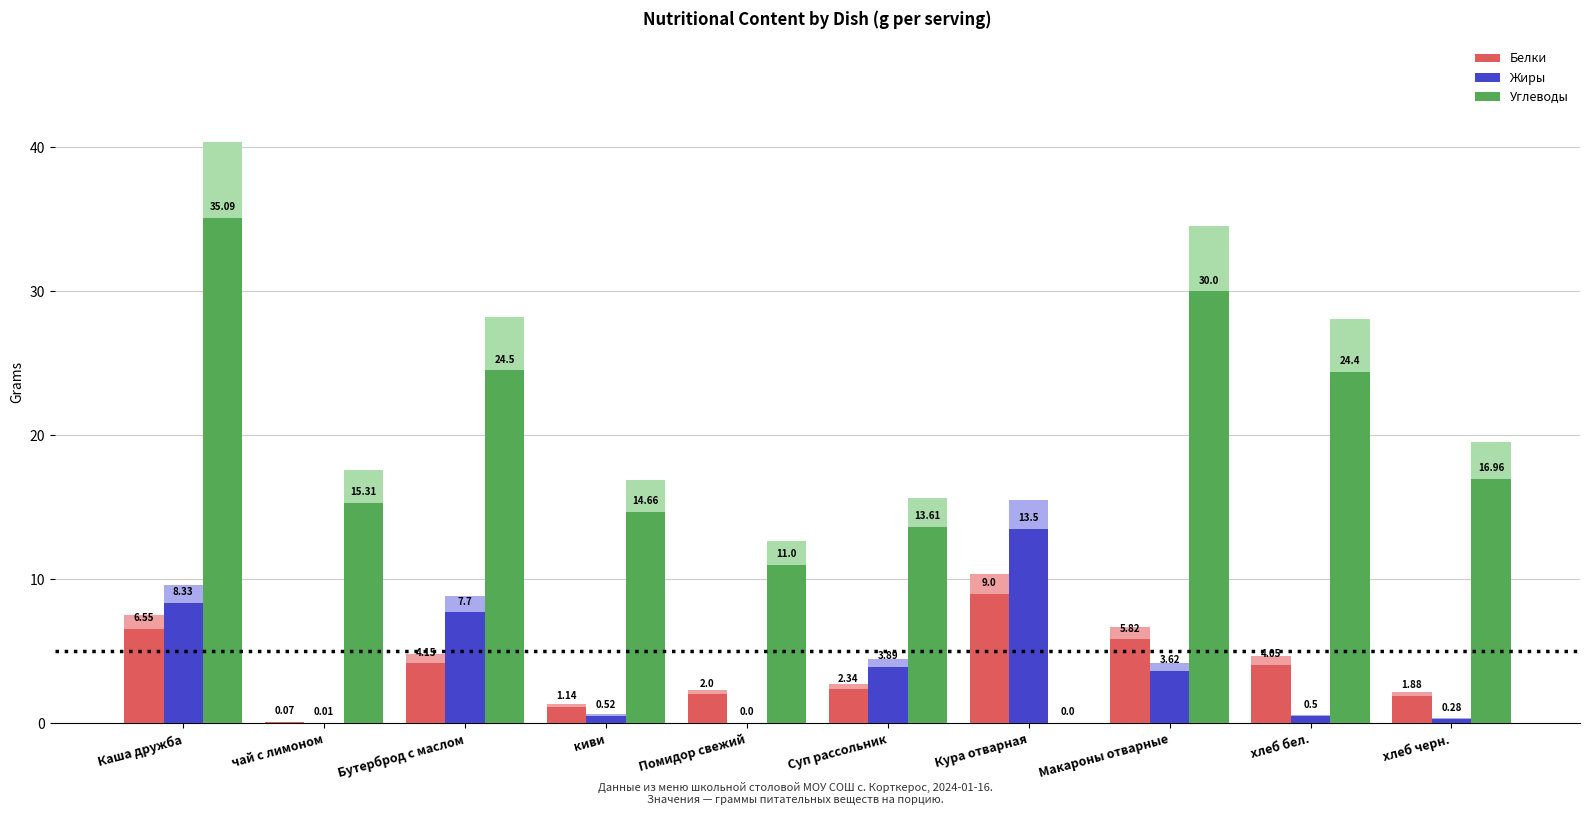

Is the value of Углеводы at чай с лимоном greater than the value of Жиры at Макароны отварные?

Yes